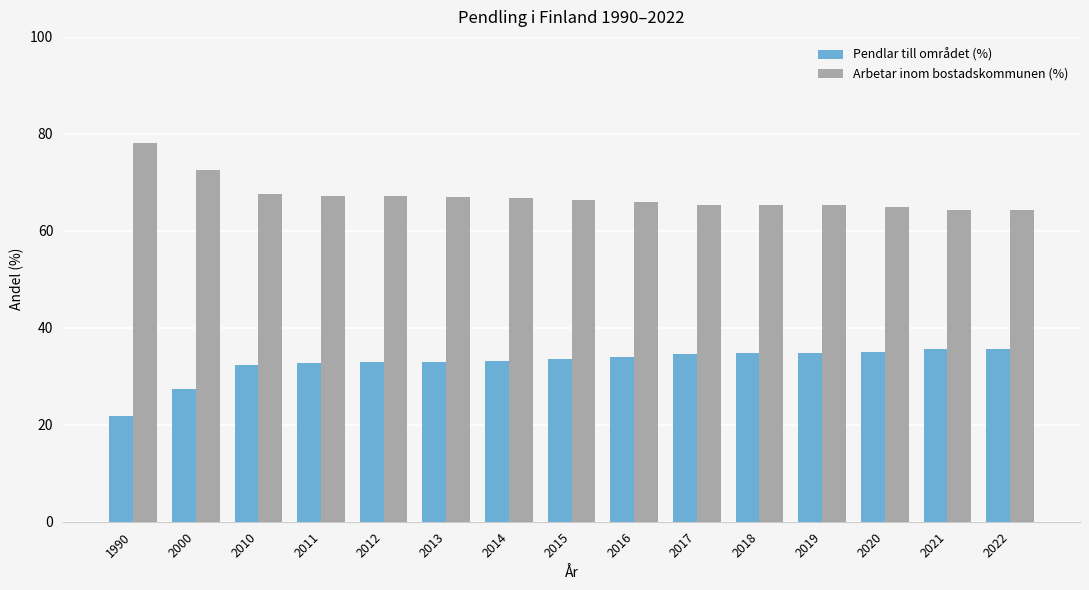

Count the number of data series in this chart.

2